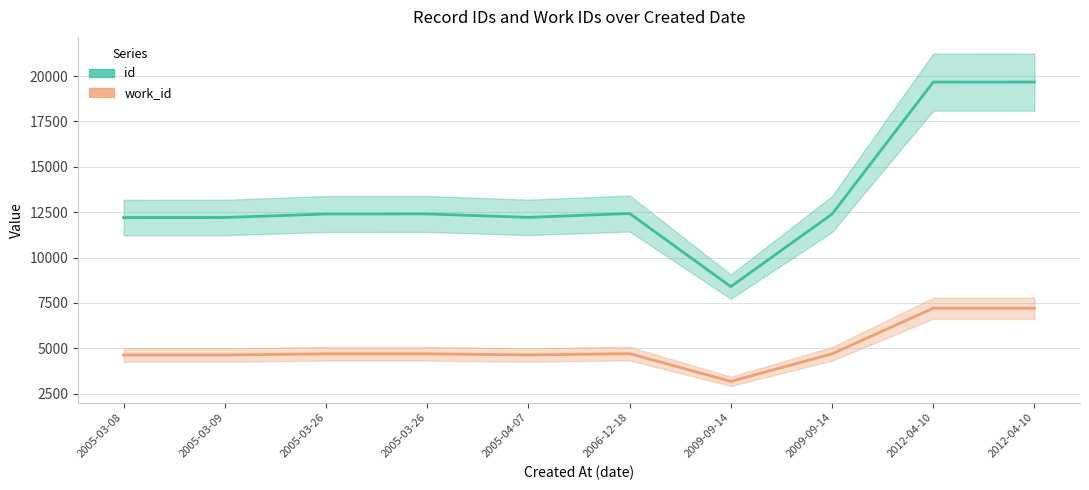

Between 2005-03-26 and 2005-03-26, which is larger?

2005-03-26